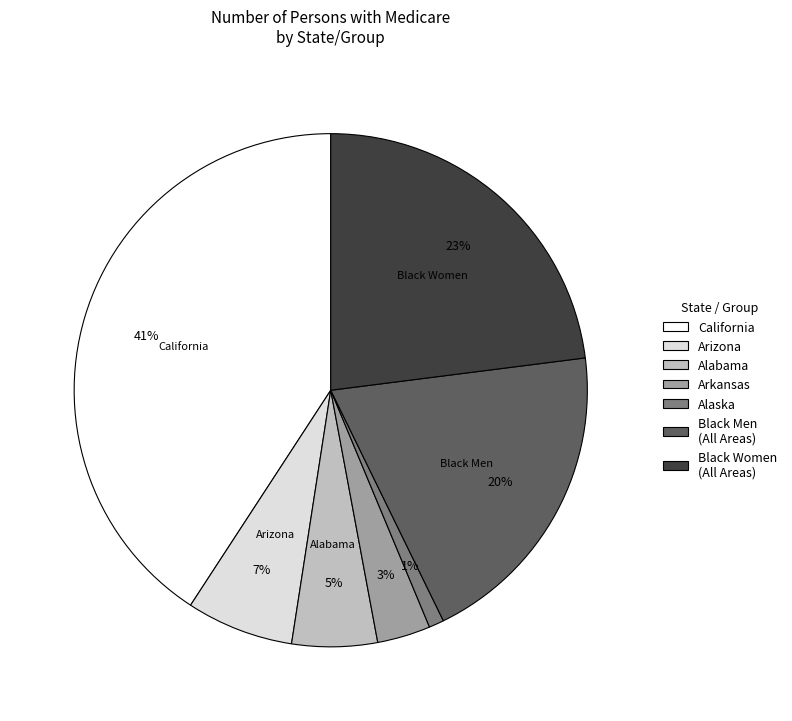

Does Alaska represent more than half of the total?

No